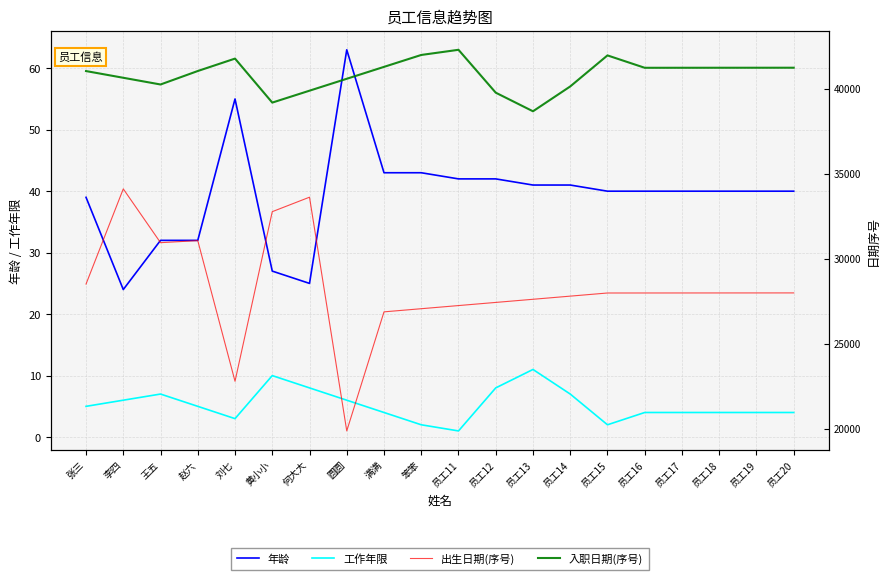

True or false: 出生日期(序号) and 工作年限 intersect in this chart.

False